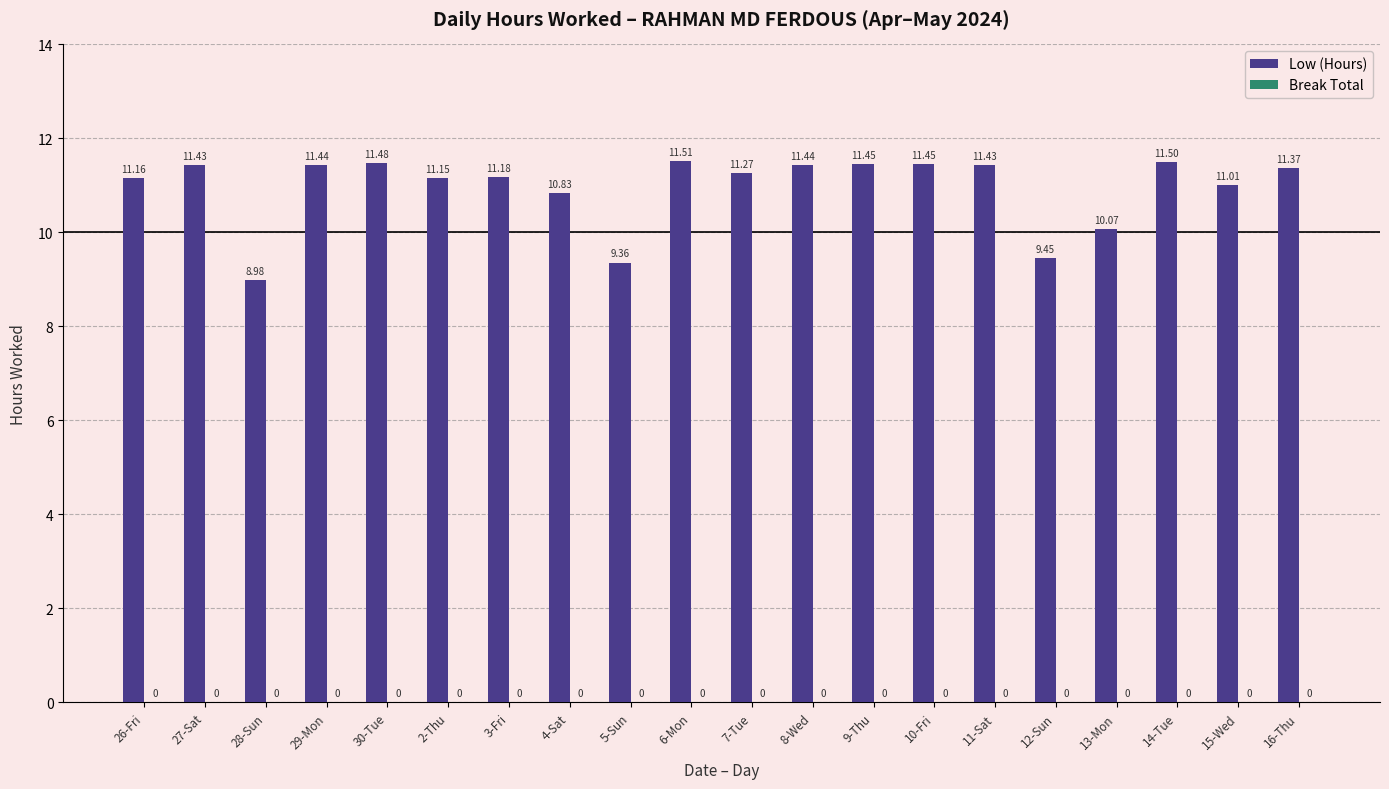

Which has a higher value, 26-Fri or 15-Wed?

26-Fri